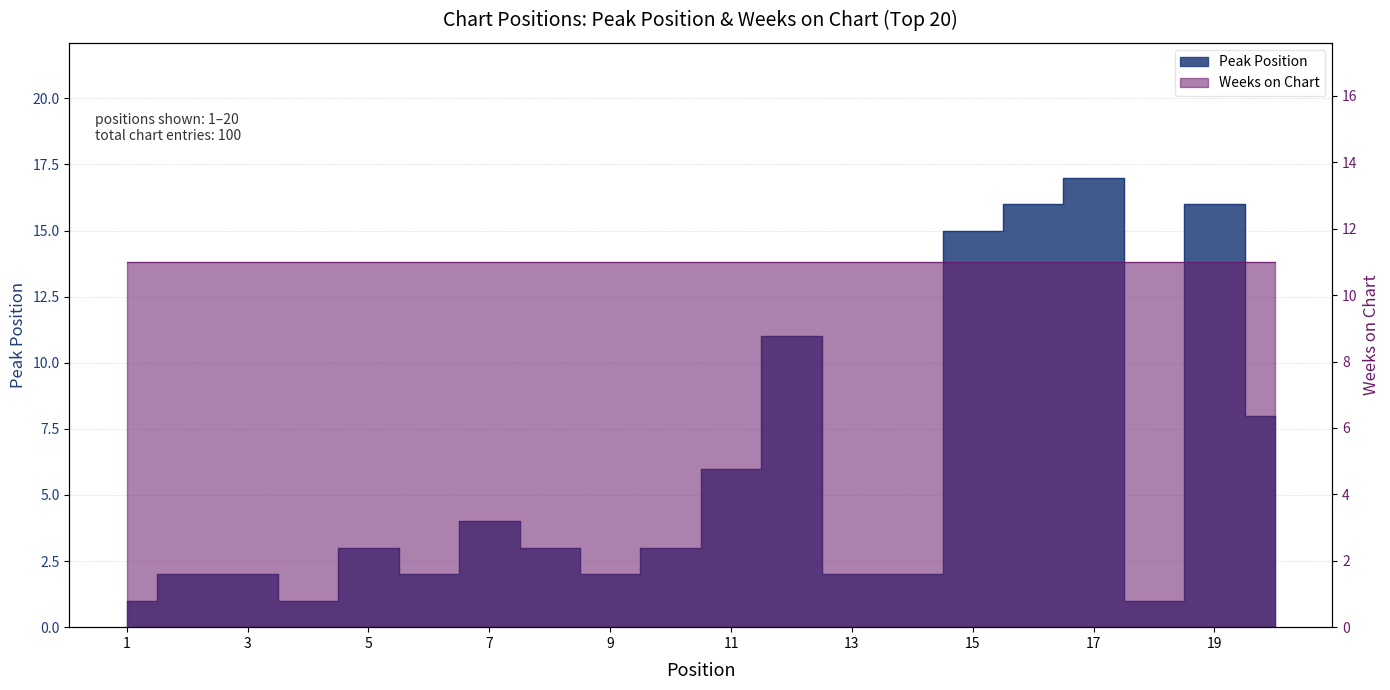

Count the number of categories in the chart.

20